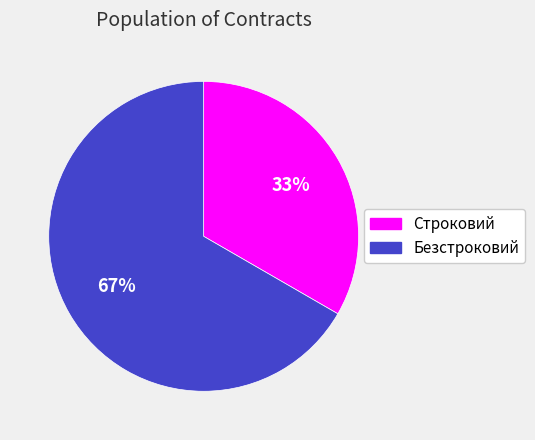

Do Строковий and Безстроковий together represent more than half of the pie?

Yes